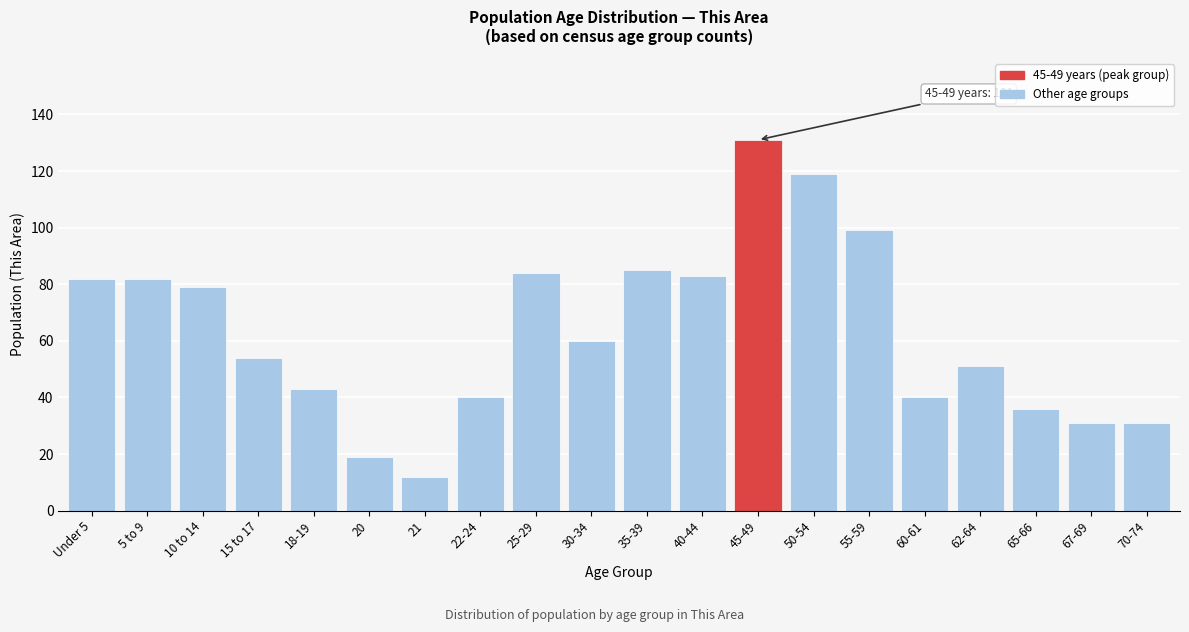

Reading left to right, transcribe all the data shown in this chart.

82	82	79	54	43	19	12	40	84	60	85	83	131	119	99	40	51	36	31	31